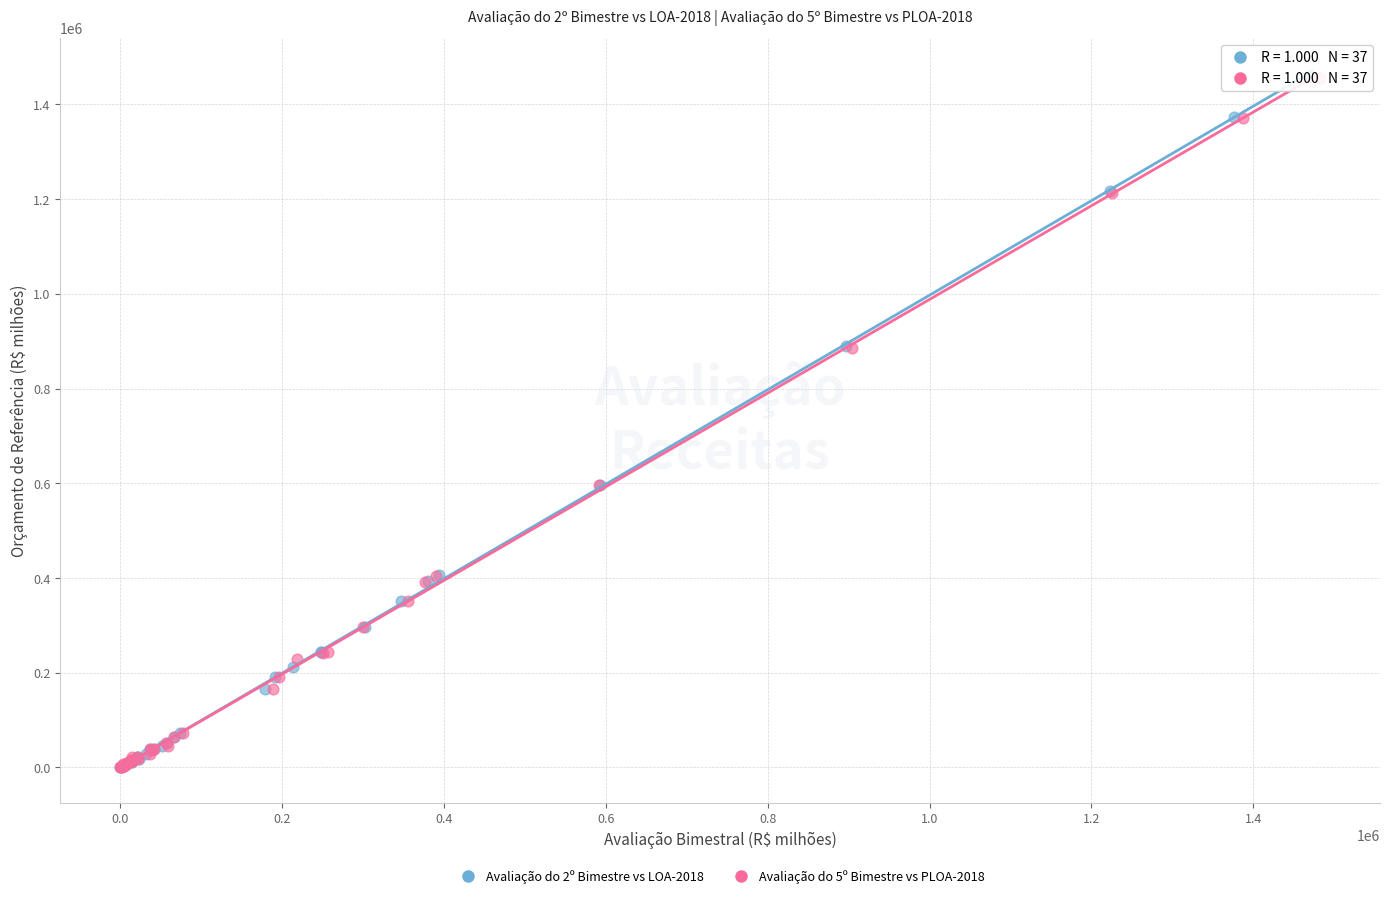

Which series has the widest spread of Y values?

Avaliação do 2º Bimestre vs LOA-2018